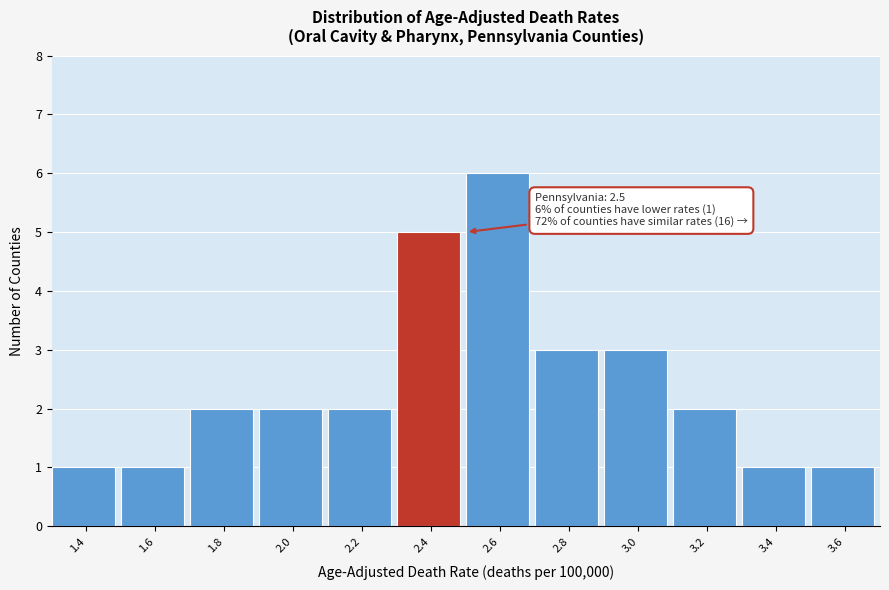

Reading right to left, what are all the values shown in this chart?

3.6=1	3.4=1	3.2=2	3.0=3	2.8=3	2.6=6	2.4=5	2.2=2	2.0=2	1.8=2	1.6=1	1.4=1